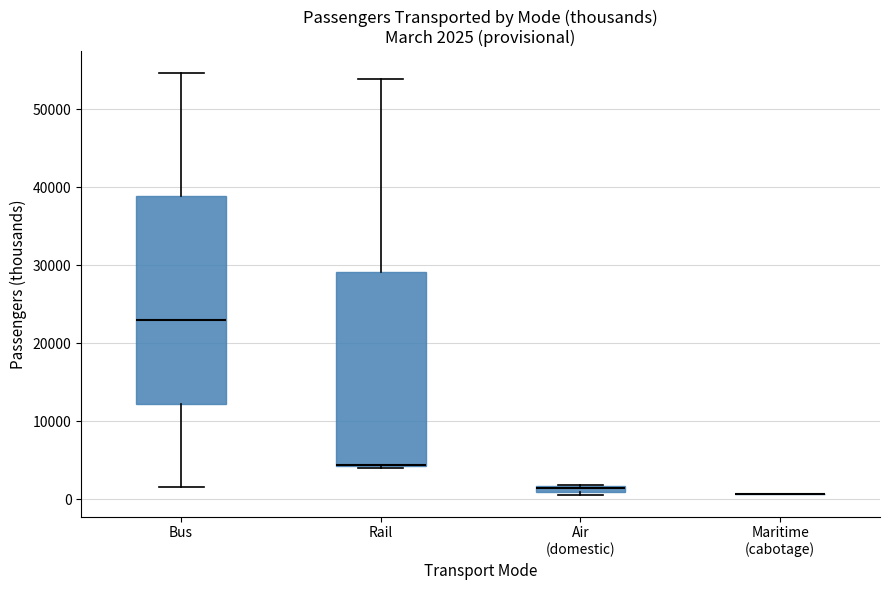

Comparing the boxes themselves (not the whiskers), which one is the tallest?

Bus